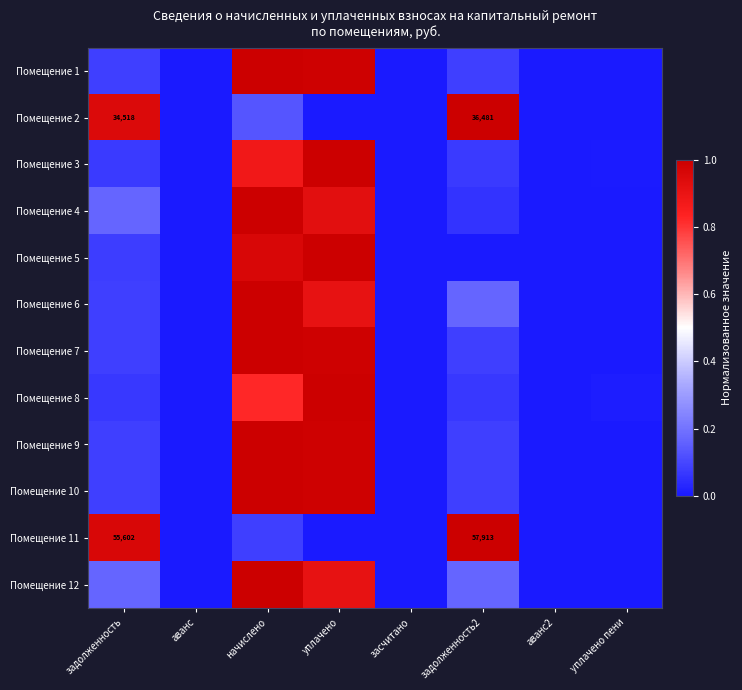

What is the difference between the highest and lowest values at задолженность?

0.9